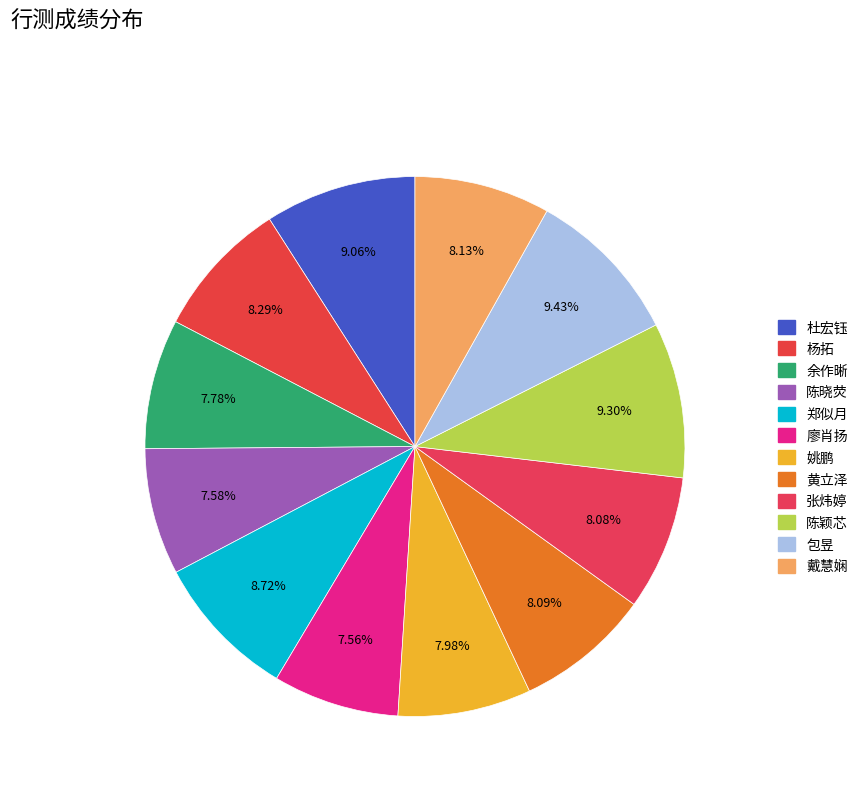

Count the number of slices in the pie.

12